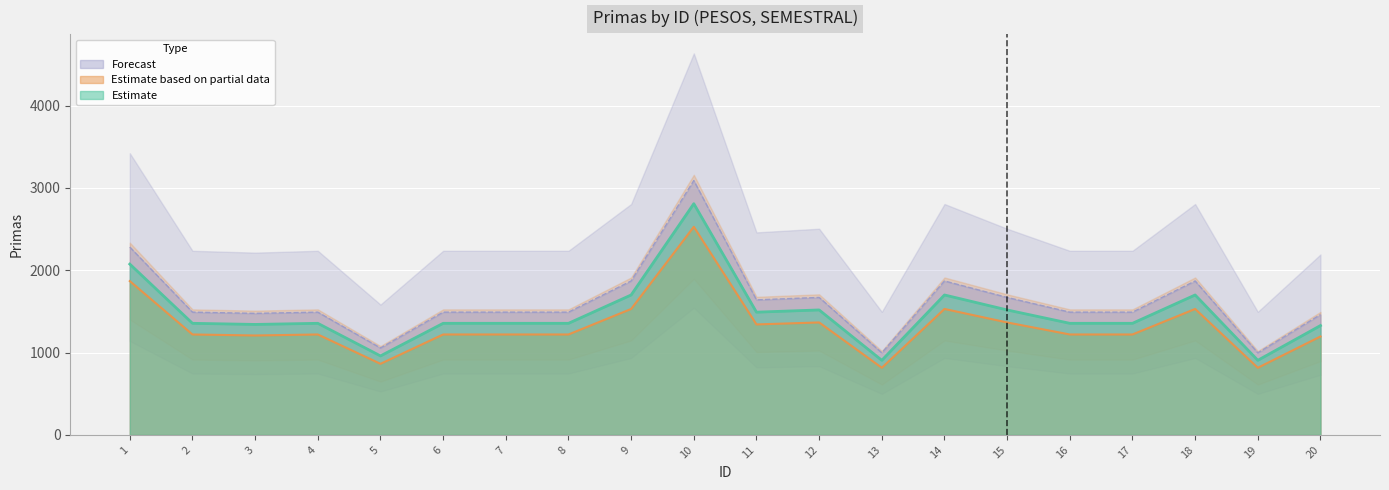

True or false: Estimate and Forecast intersect in this chart.

False